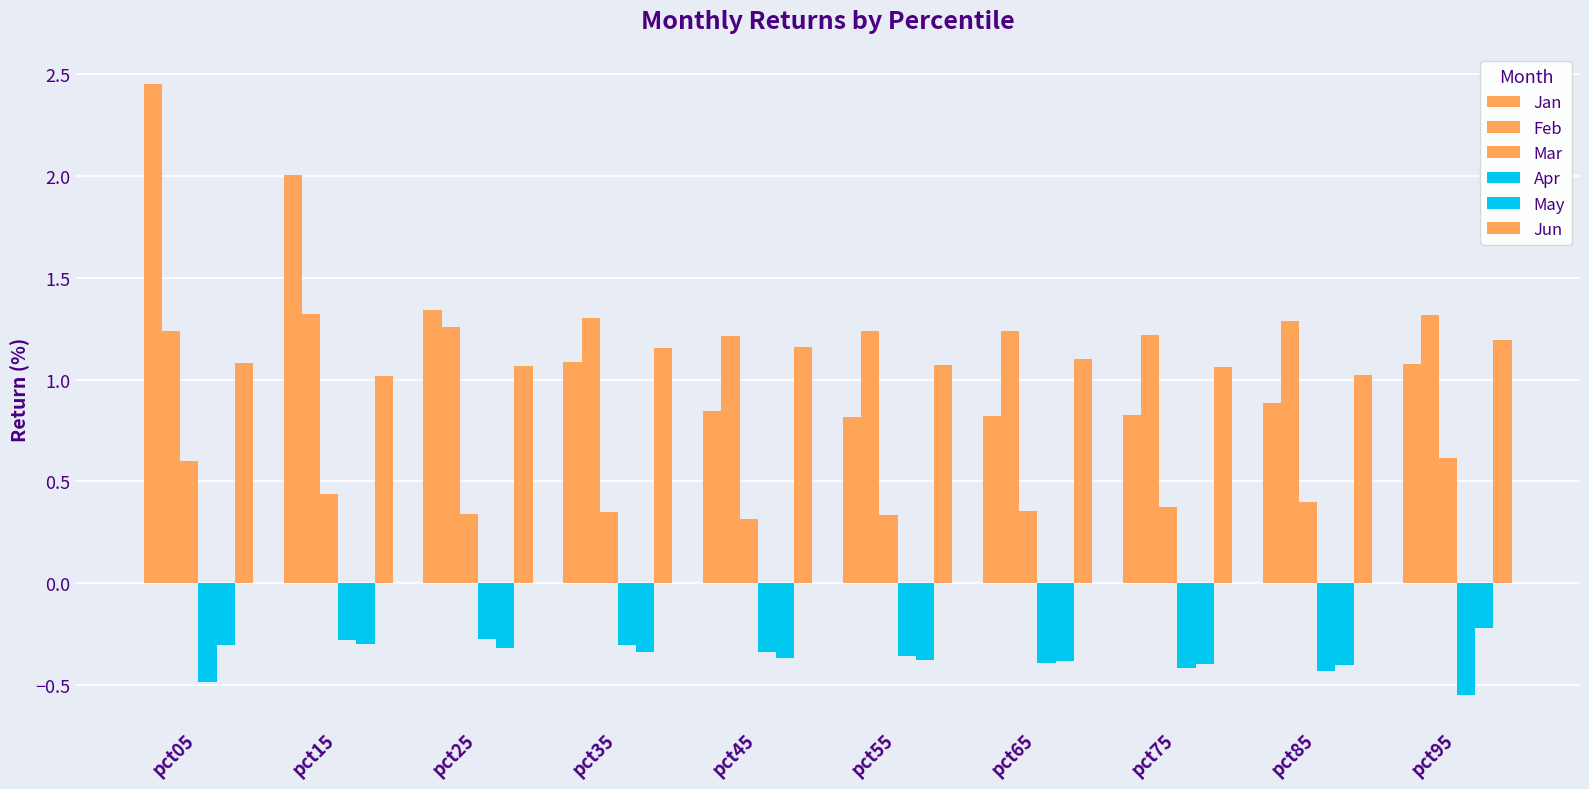

How many data points does each series have?

10